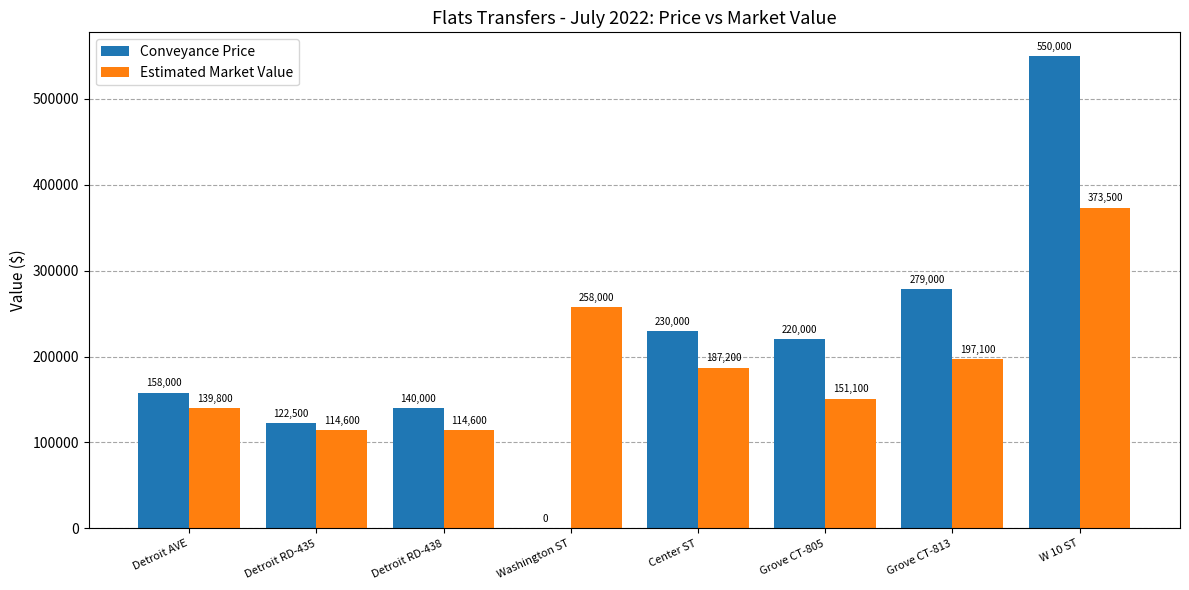

Is it true that Conveyance Price equals 149458 at Center ST?

False